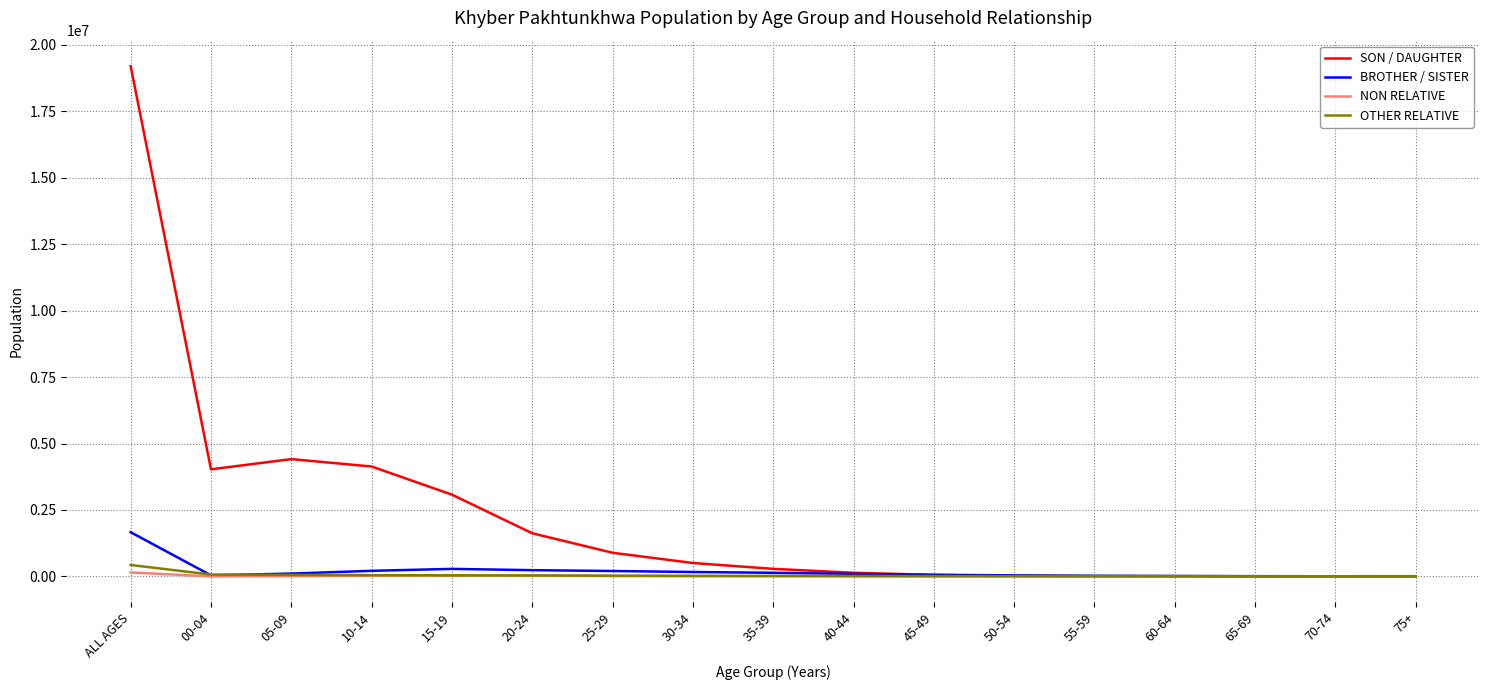

In SON / DAUGHTER, how many points are higher than both neighbors (excluding endpoints)?

1